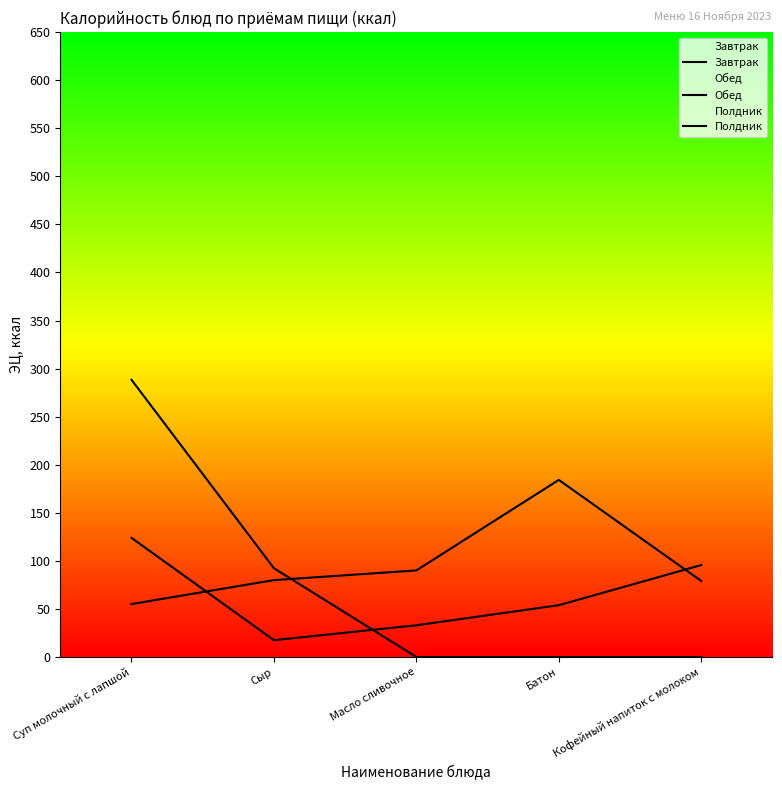

What is the spread (max minus min) of values at Сыр?

74.8